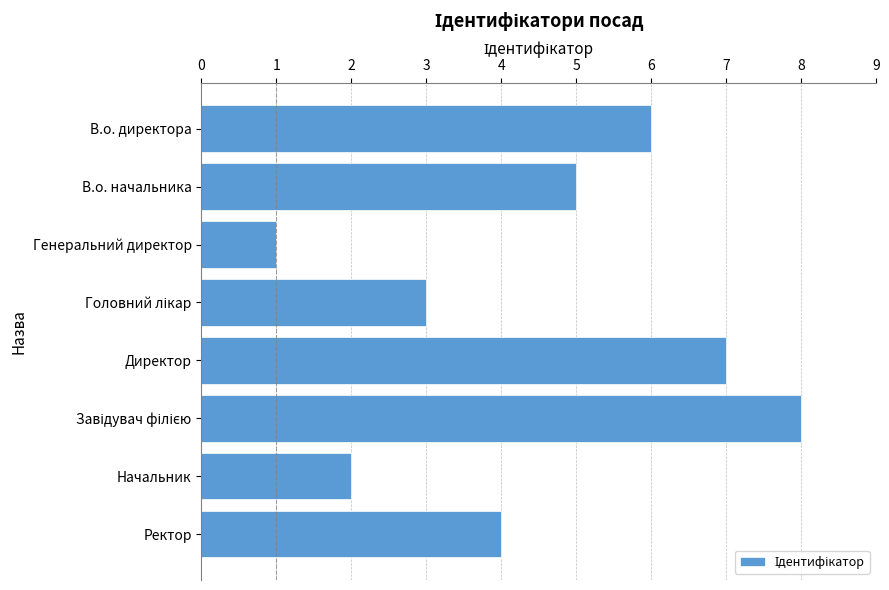

True or false: the data shows 7 at В.о. начальника.

False